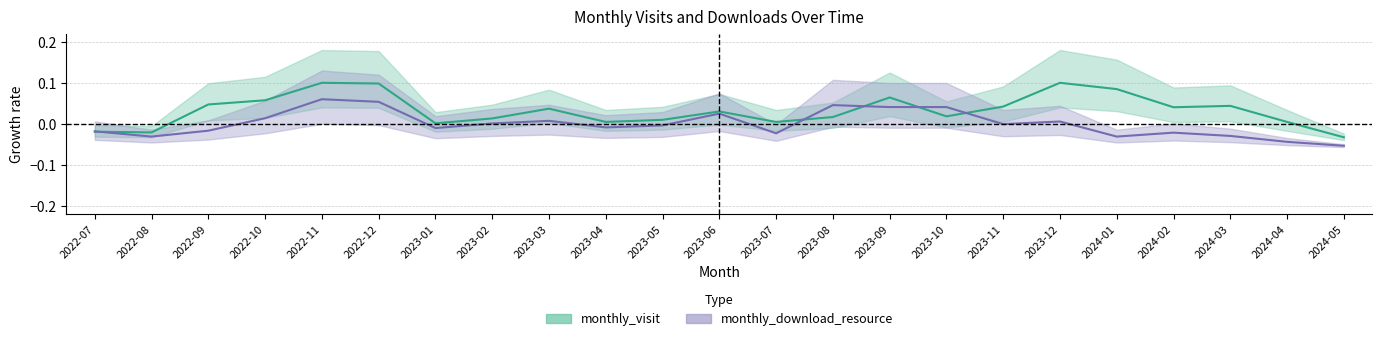

How many interior local peaks does the monthly_visit series have?

6